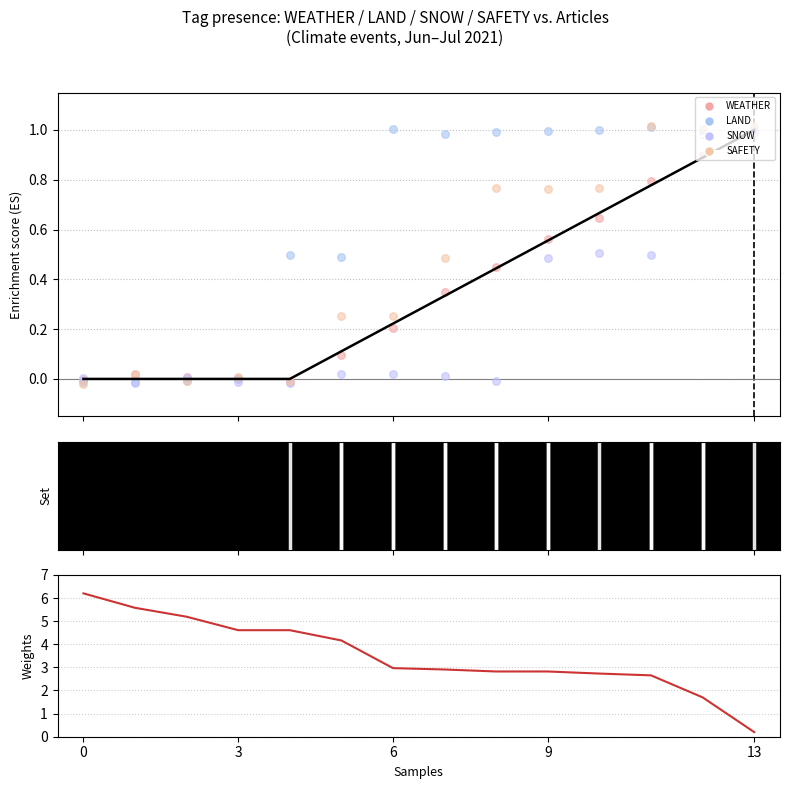

Which series reaches the minimum Y coordinate?

SAFETY (scatter)